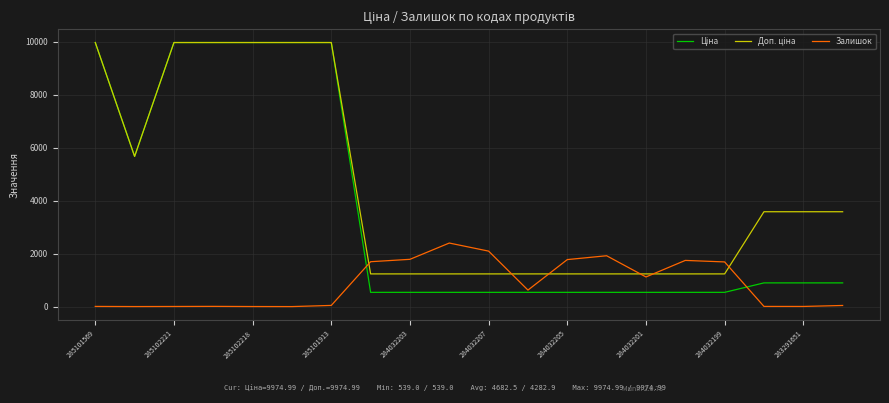

How many categories are shown in the chart?

20